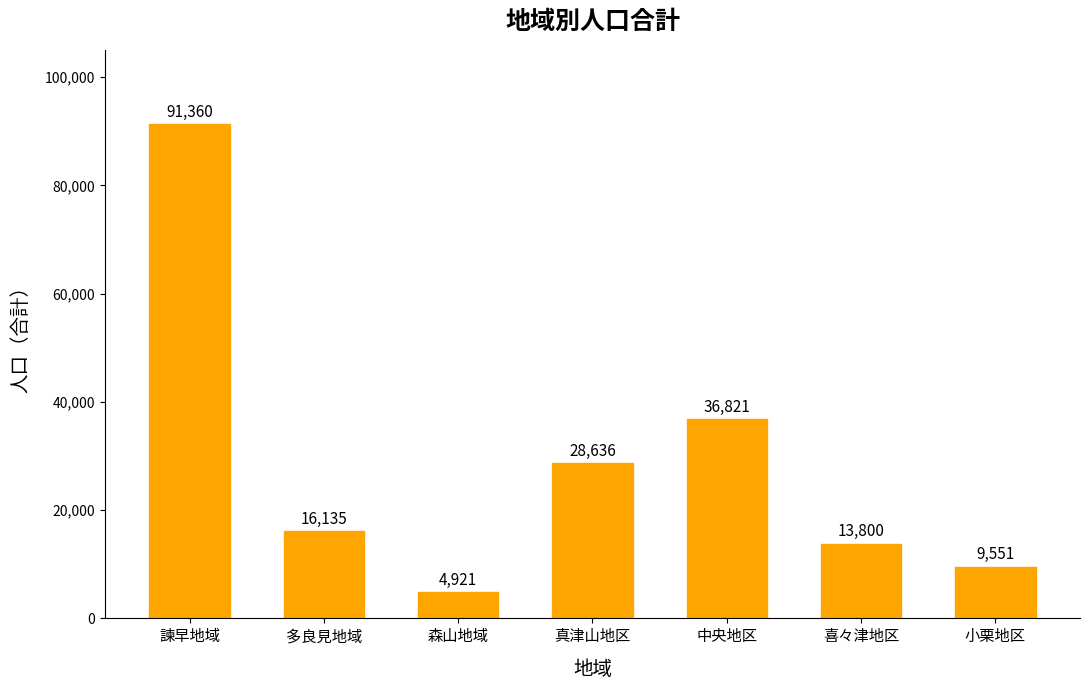

The chart shows a value of 9551 at 小栗地区. True or false?

True